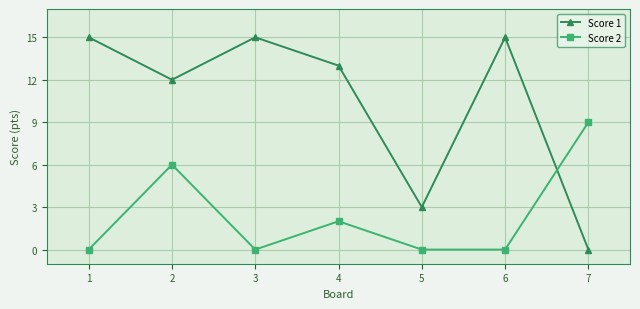

Which series has the largest range (max minus min)?

Score 1